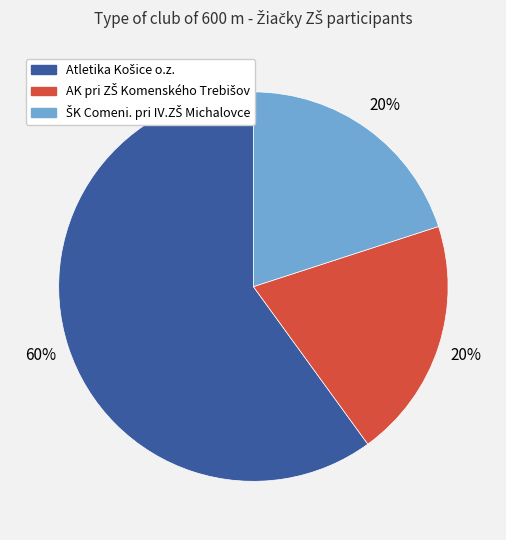

To the nearest percent, what is the average slice percentage?

33%